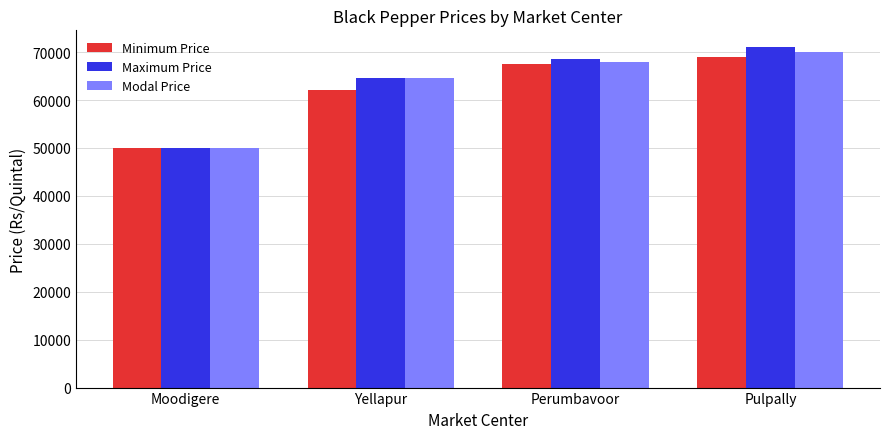

Reading right to left, list all the values displayed in this chart.

Minimum Price: Pulpally=69000	Perumbavoor=67500	Yellapur=62000	Moodigere=49901
Maximum Price: Pulpally=71000	Perumbavoor=68500	Yellapur=64699	Moodigere=49901
Modal Price: Pulpally=70000	Perumbavoor=68000	Yellapur=64699	Moodigere=49901